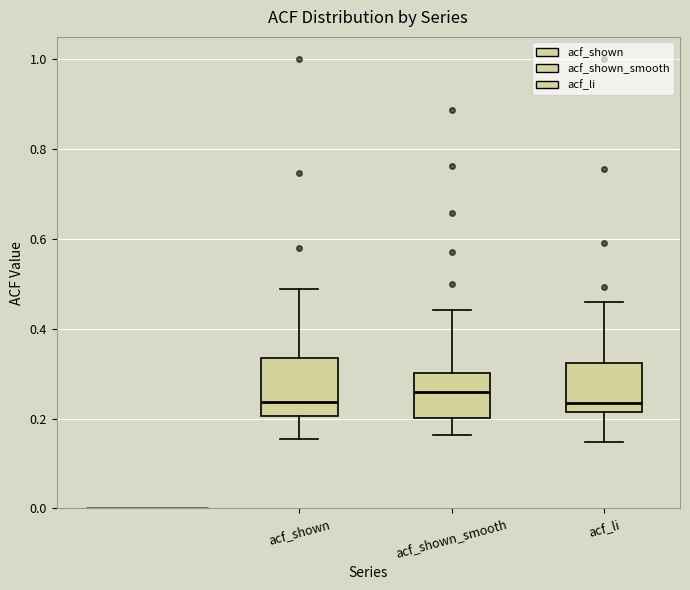

Reading left to right, transcribe this box plot: for each box, give where its median line is, the range the box spans, and where its two whiskers end, as read against the y-axis. The values are not printed on the chart, so give them approximately, as read against the axis.

acf_shown: median 0.24, box 0.20 to 0.34, whiskers 0.16 to 0.48
acf_shown_smooth: median 0.26, box 0.20 to 0.30, whiskers 0.16 to 0.44
acf_li: median 0.24, box 0.22 to 0.32, whiskers 0.14 to 0.46